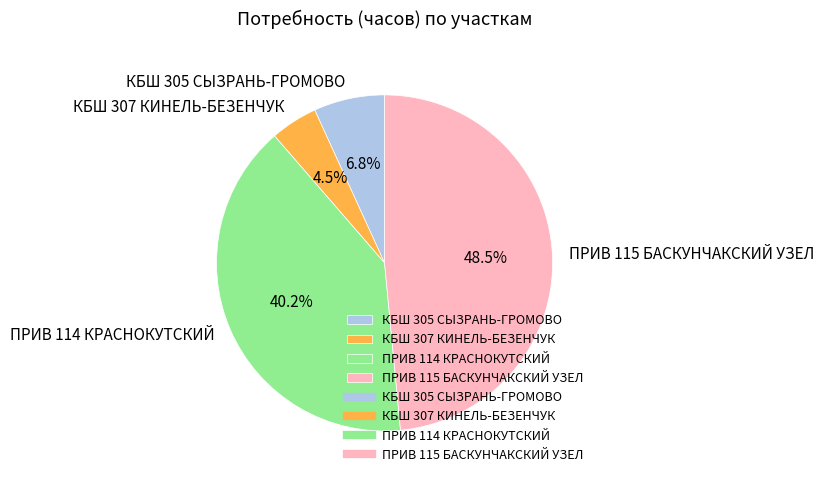

Is there a majority slice in this chart?

No